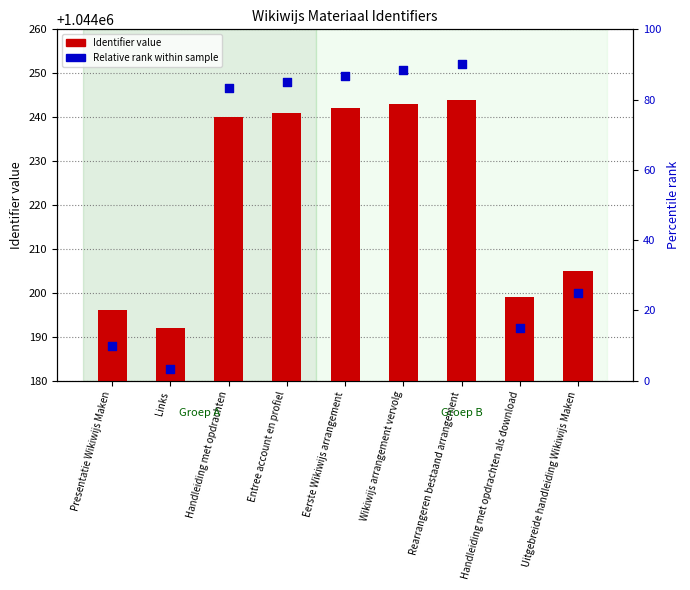

Which series has the largest total across all categories?

Identifier (count-style)